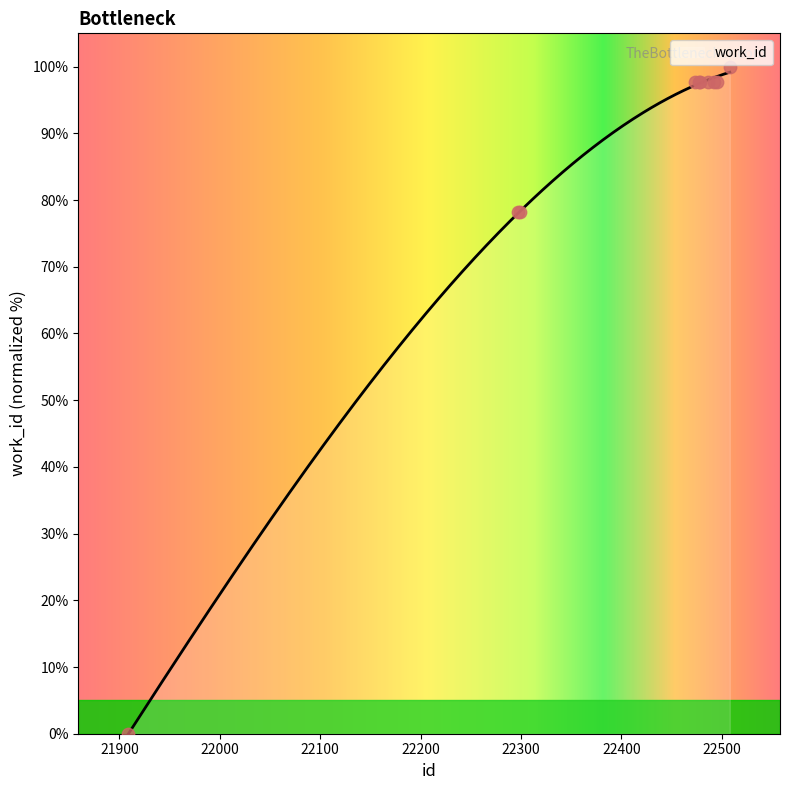

What is the change in value from 22492 to 22508?

+2.3